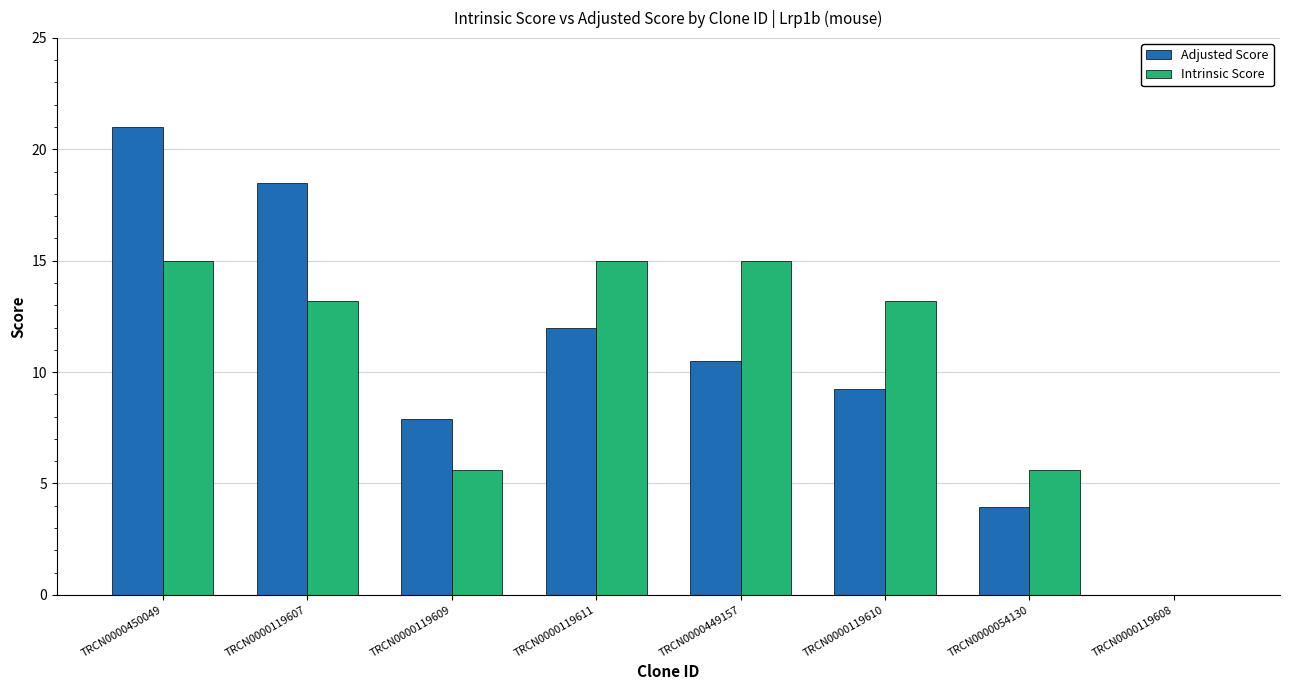

What value does the Intrinsic Score series have at TRCN0000119607?

13.2